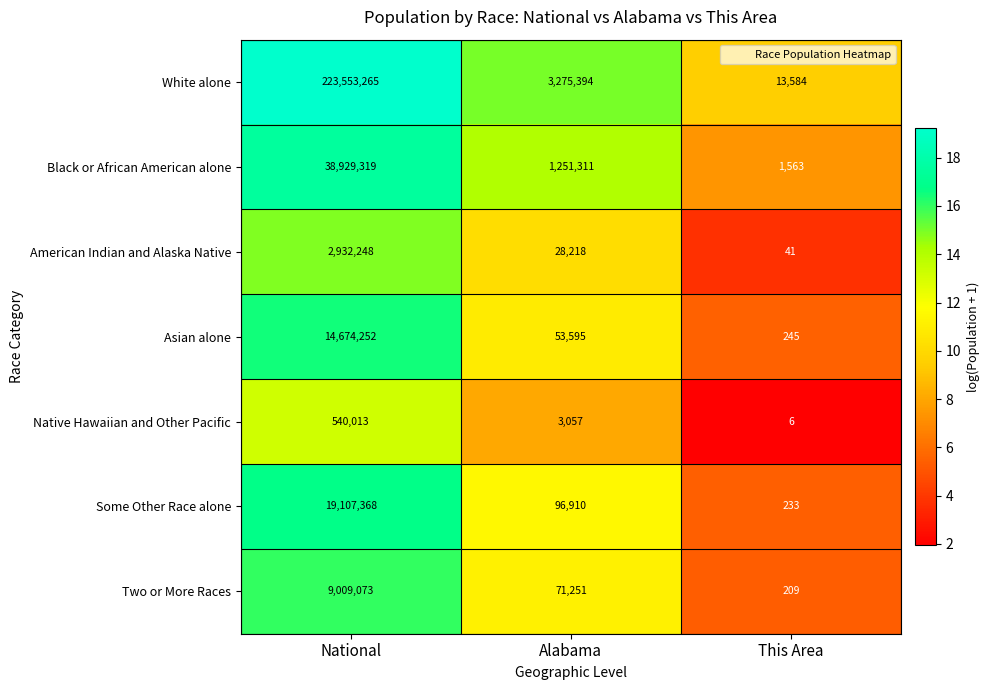

What is the difference between the Native Hawaiian and Other Pacific values at Alabama and National?

536956